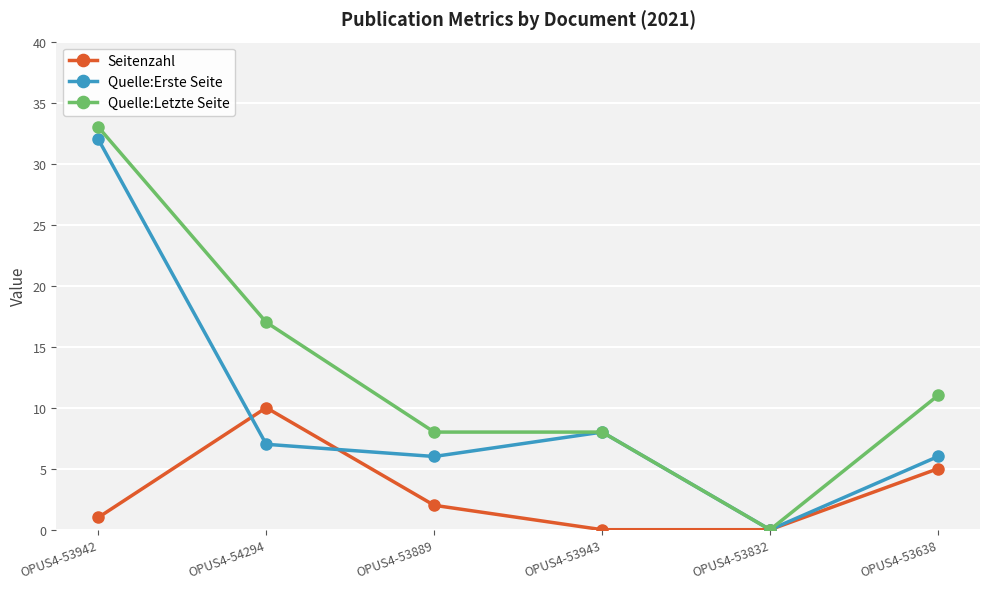

What is the maximum value for Seitenzahl?

10